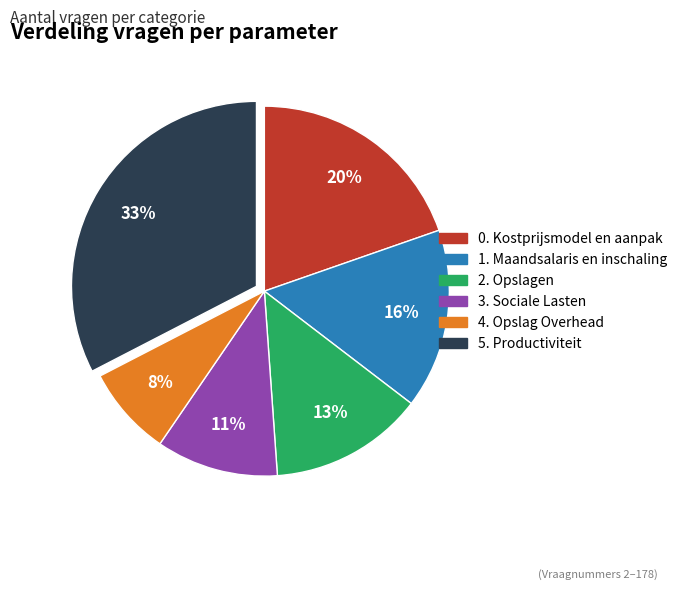

To the nearest percent, what portion does 3. Sociale Lasten represent?

11%